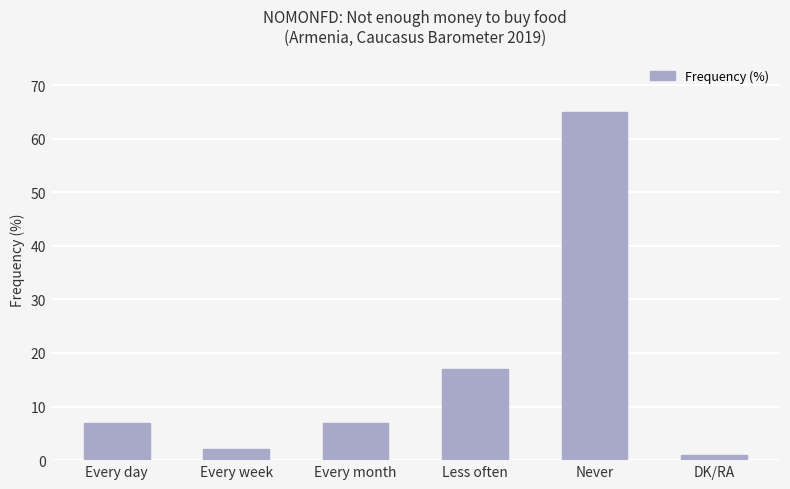

Does the chart contain stacked bars?

No